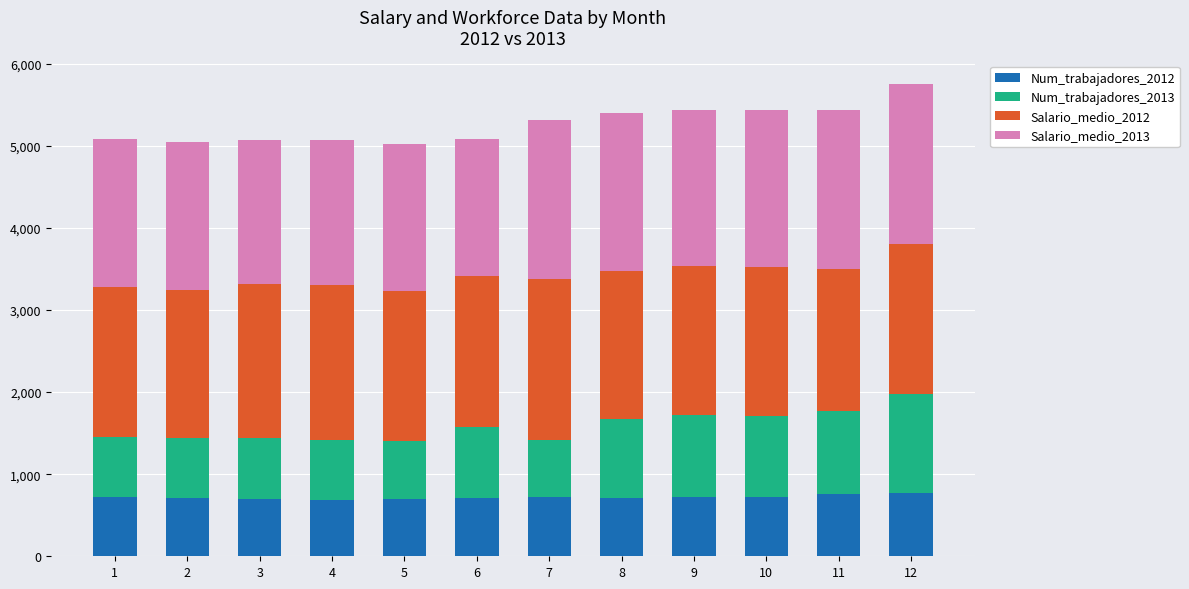

What is the minimum value for Num_trabajadores_2012?

682.0